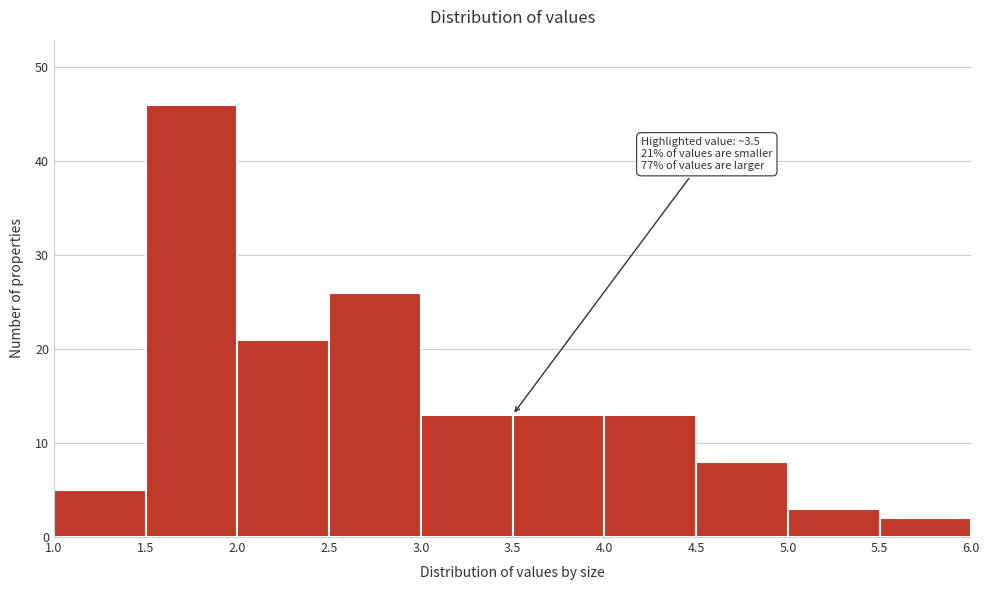

Which range on the x-axis has the tallest bar?

1.5 to 2.0